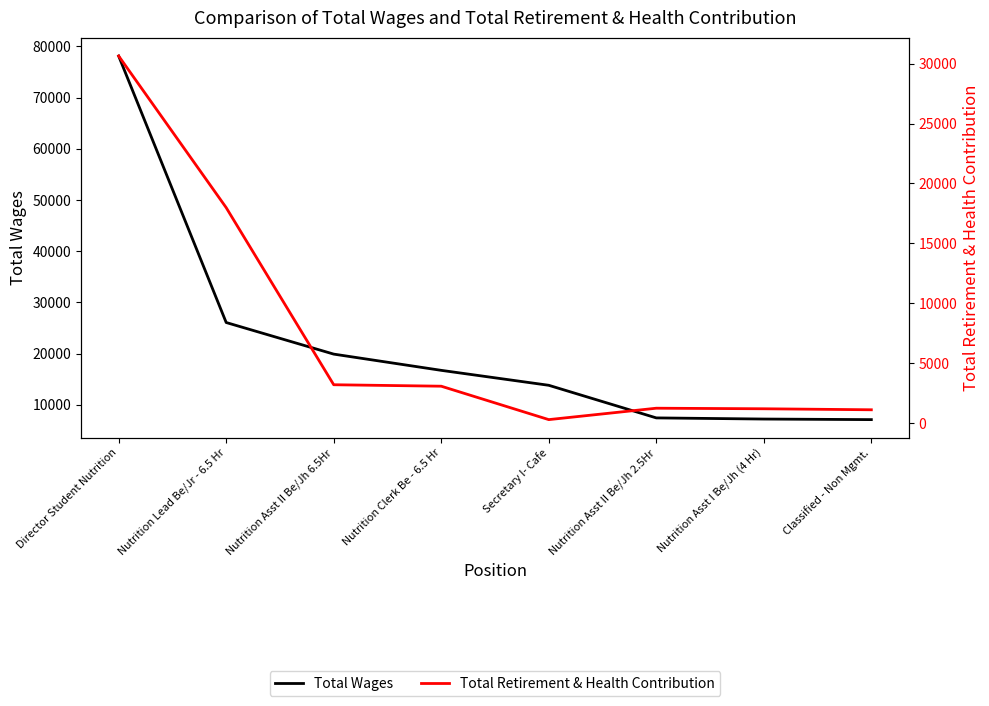

What is the label of the 3rd point from the left?

Nutrition Asst II Be/Jh 6.5Hr